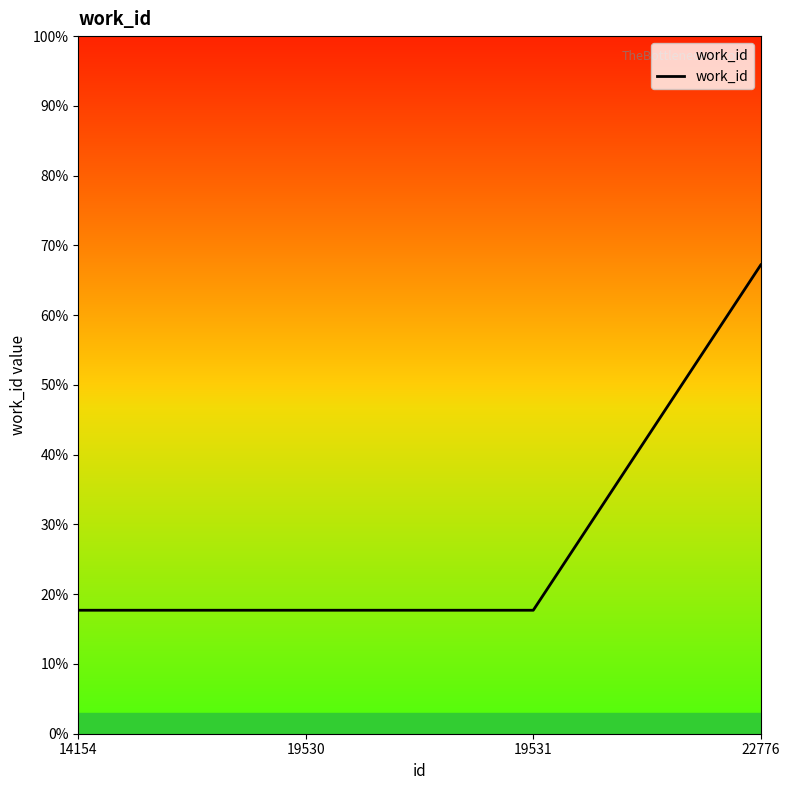

What is the average value?

0.3